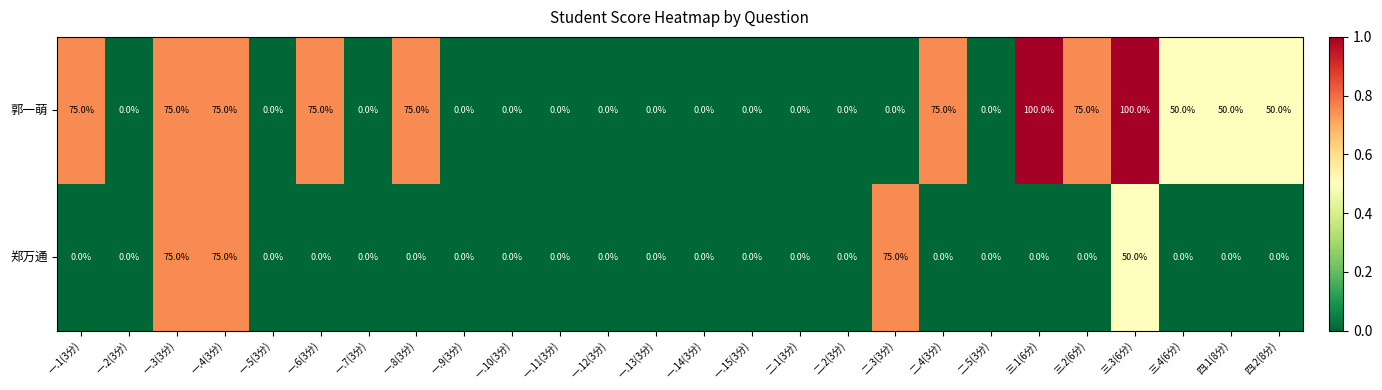

List the series in order of their overall mean, highest first.

郭一萌, 郑万通